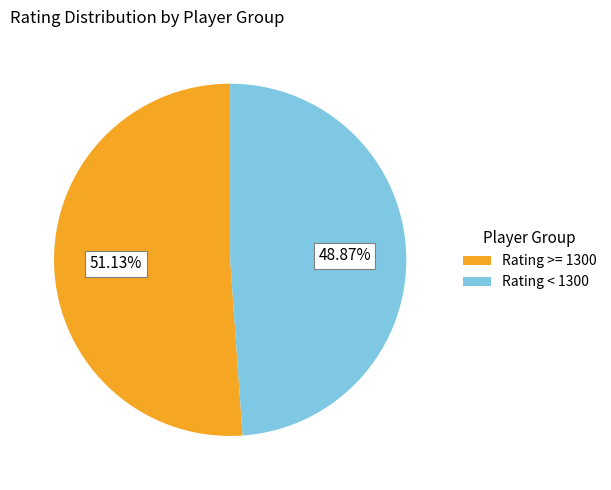

Which has a higher value, Rating >= 1300 or Rating < 1300?

Rating >= 1300